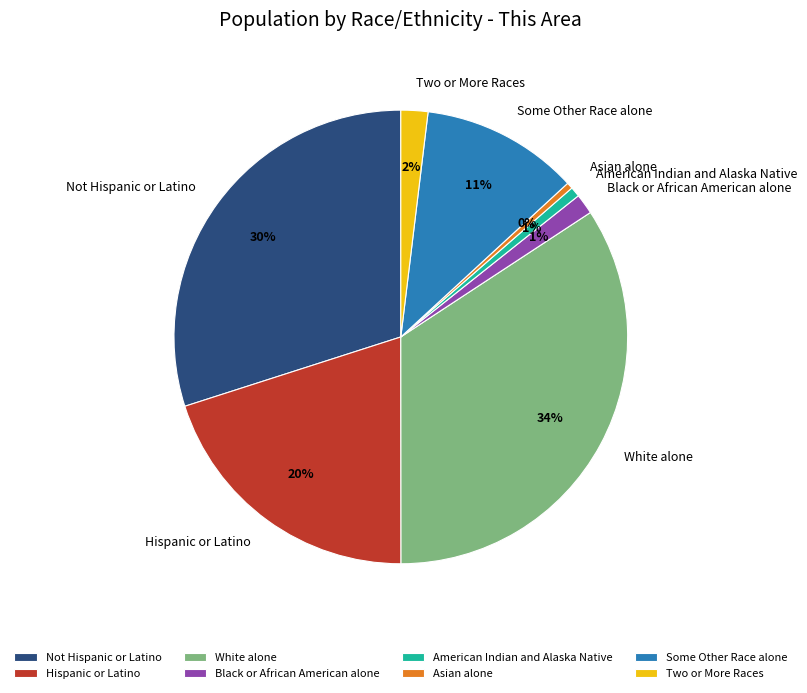

To the nearest percent, what portion does White alone represent?

34%